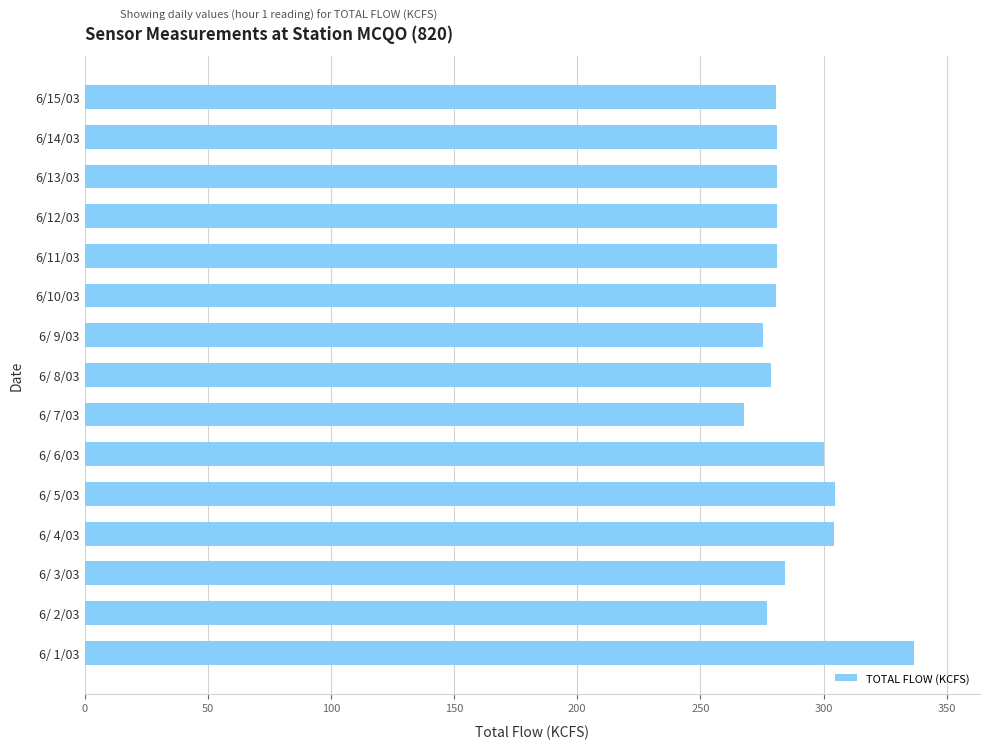

What is the greatest value displayed?

336.6